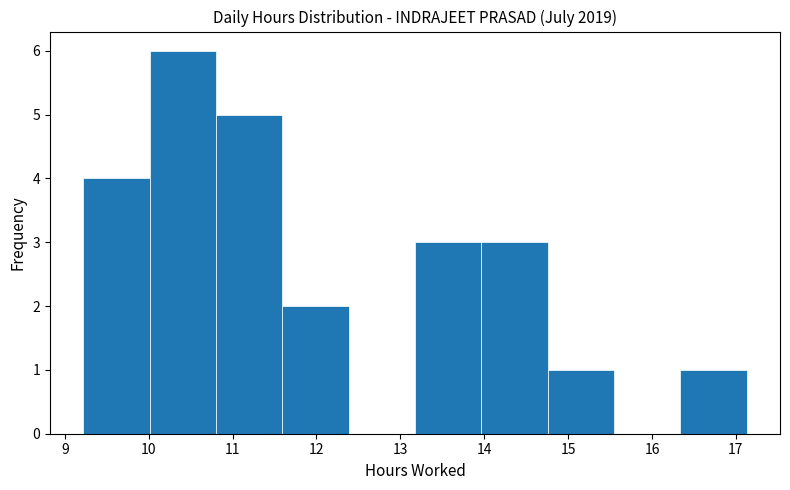

Over which range of the x-axis is the bar tallest?

10.0 to 10.8